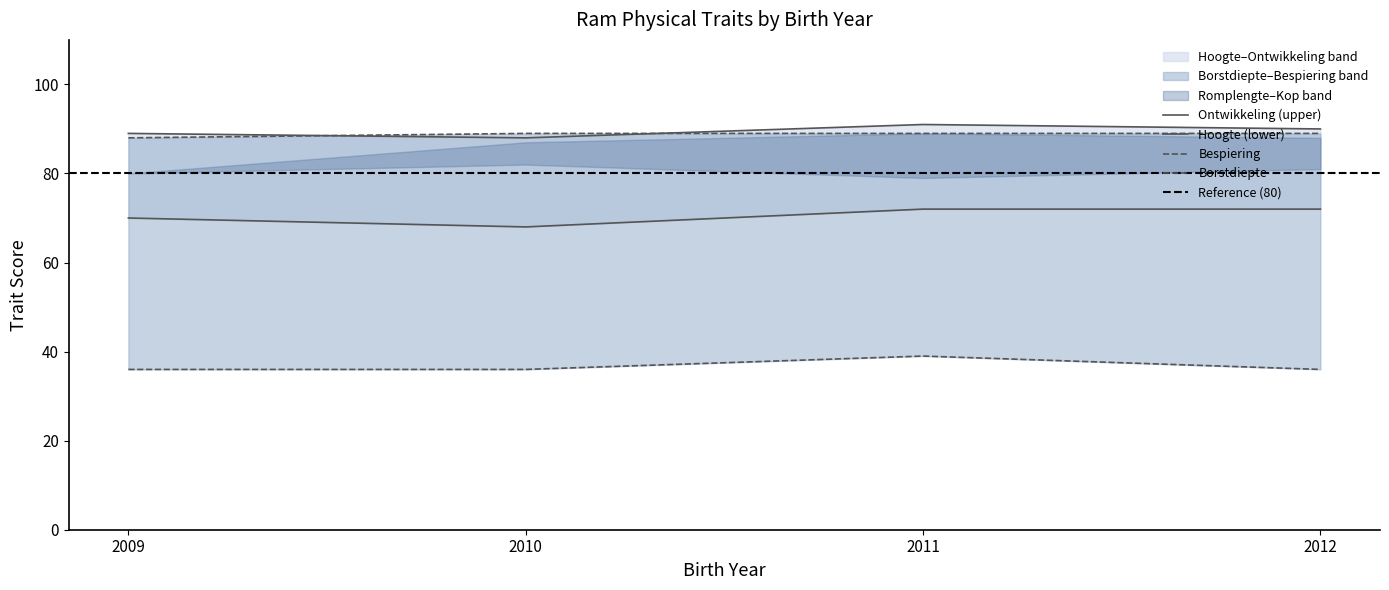

What is the greatest value displayed?

91